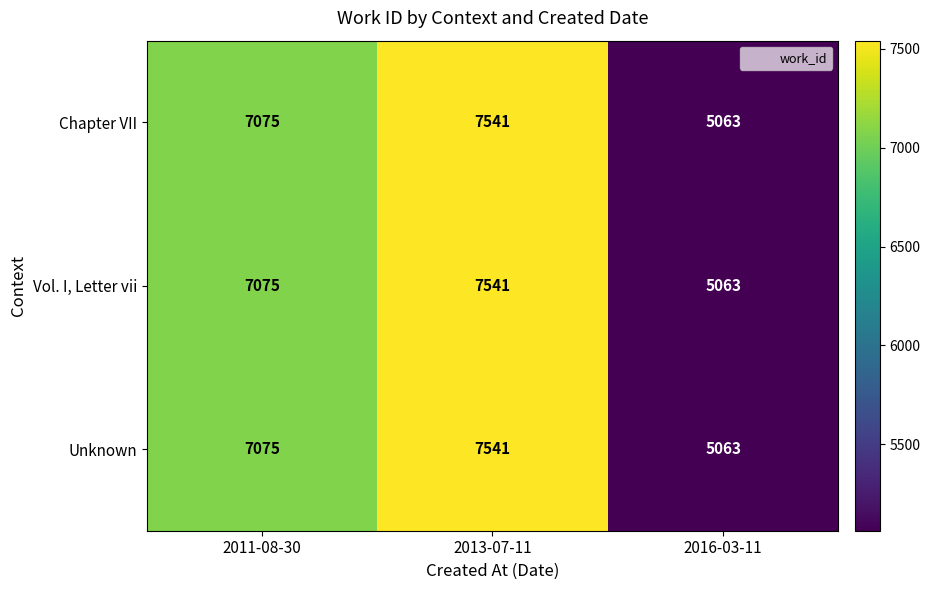

What is the average value of the Chapter VII series?

6560